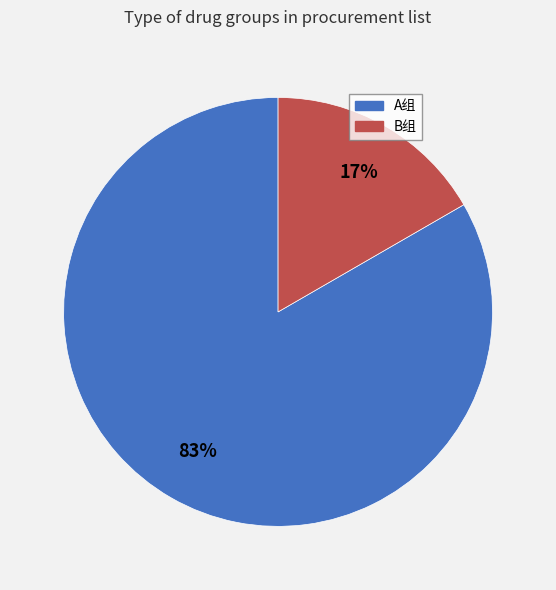

What is the largest slice in the pie chart?

A组